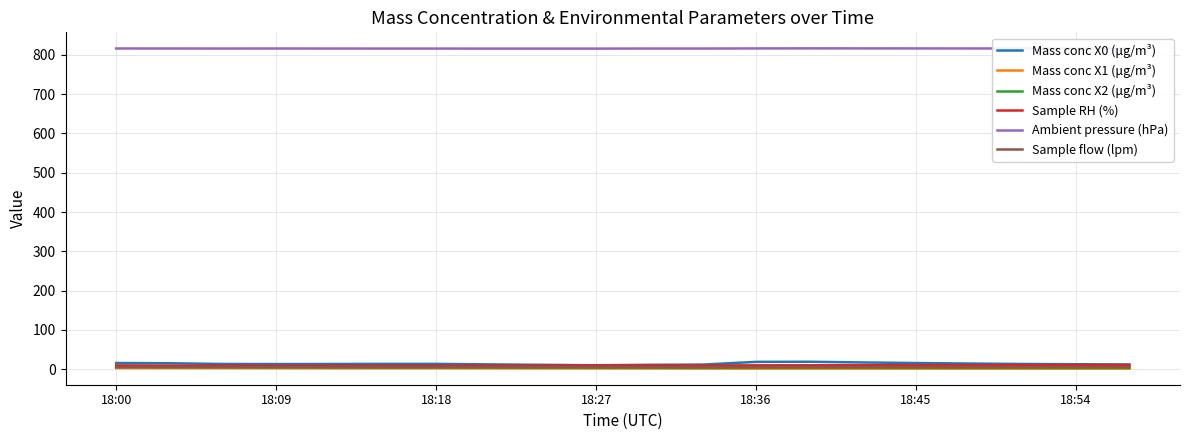

True or false: Ambient pressure (hPa) and Mass conc X2 (μg/m³) intersect in this chart.

False